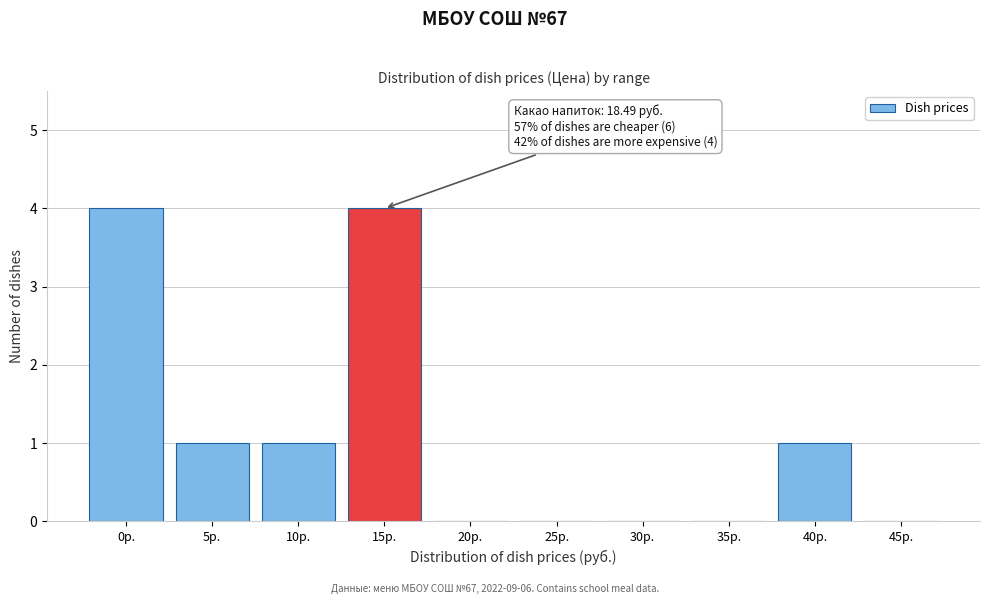

The value at 25р. is 0. True or false?

True